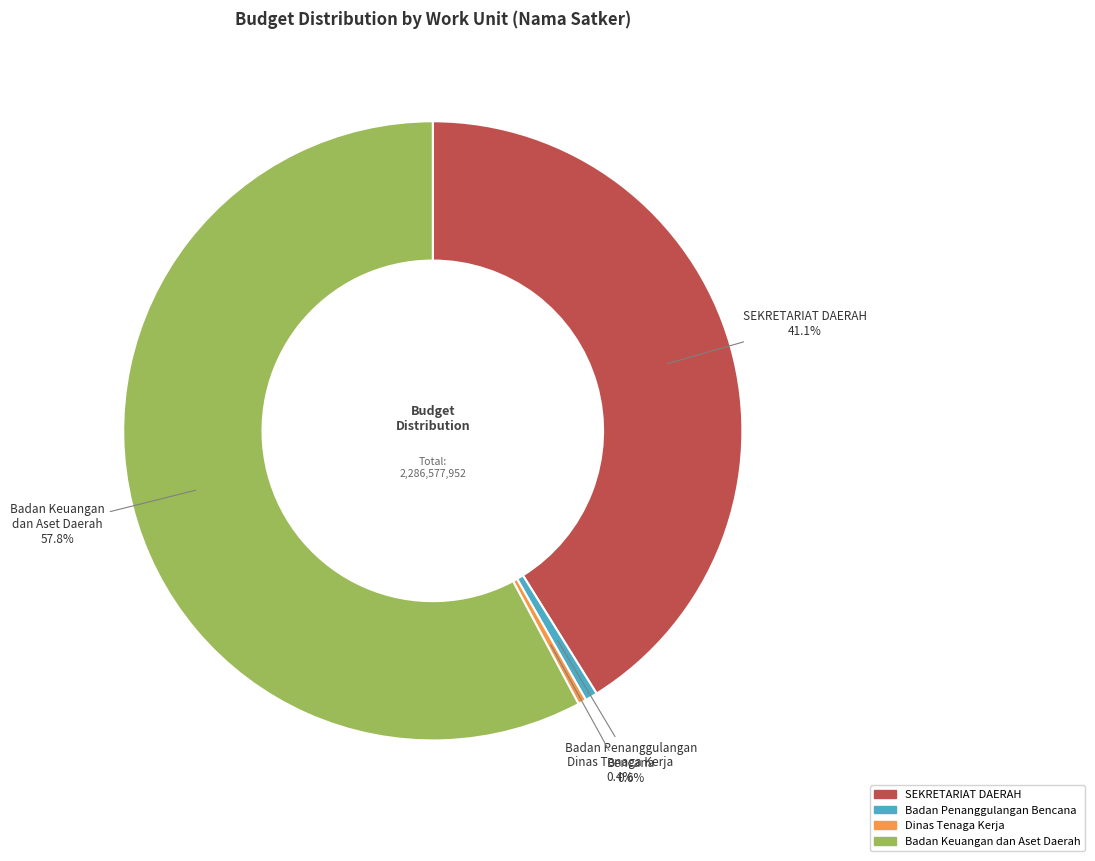

Does any single category account for the majority?

Yes